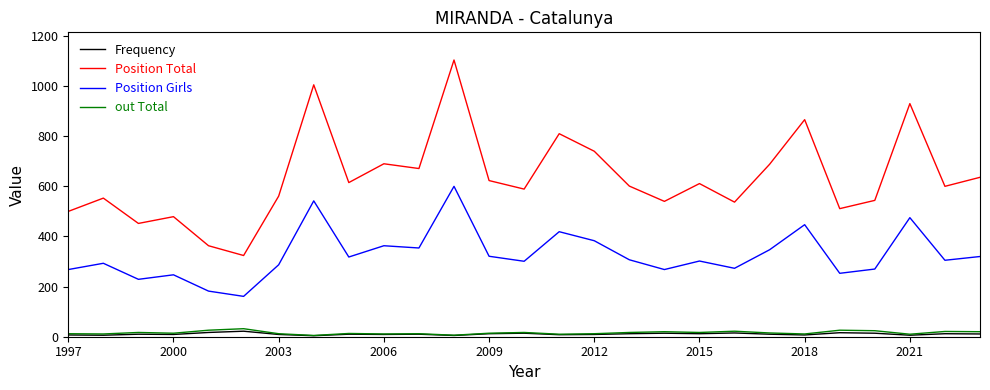

What is the maximum value shown in the chart?

1104